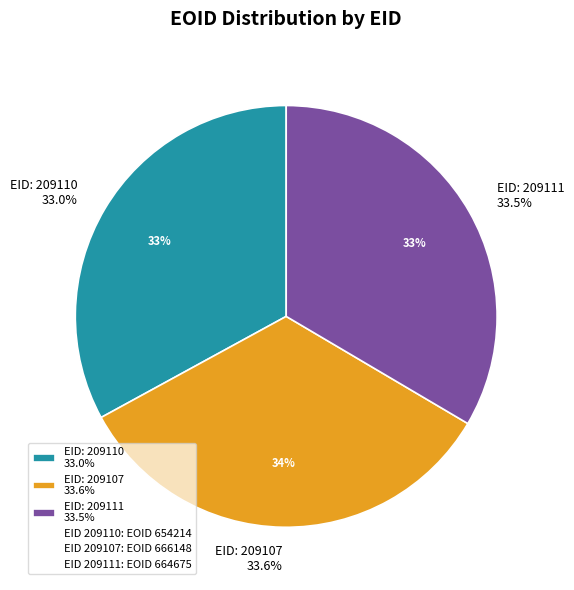

To the nearest percent, what is the combined percentage of 209111 and 209110?

66%